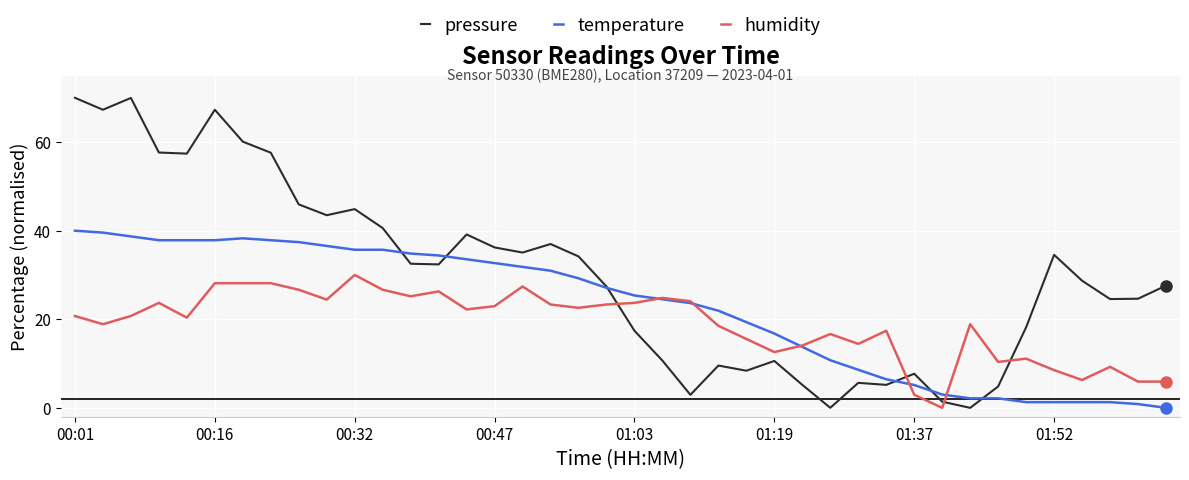

Which series has the largest range (max minus min)?

pressure